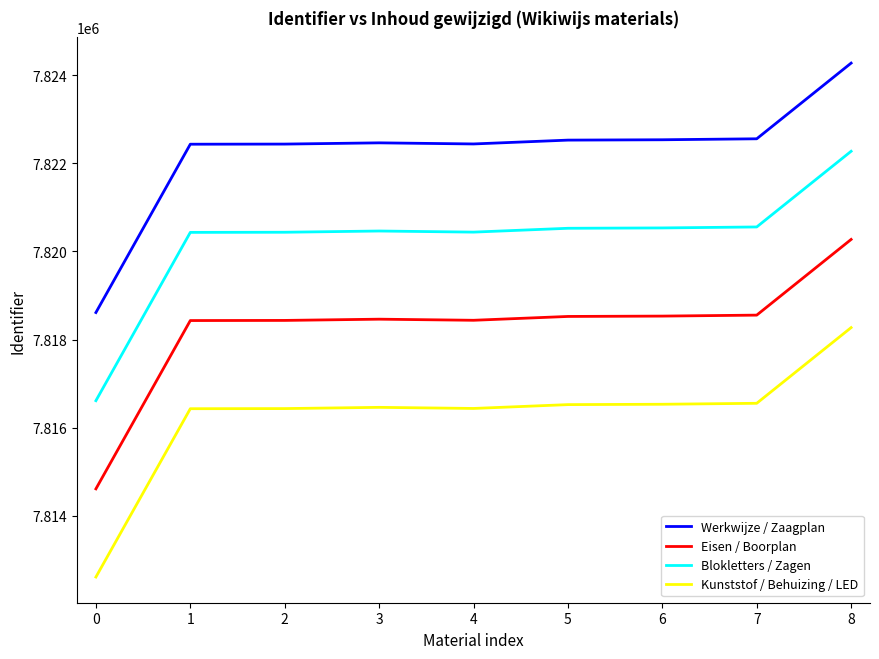

What is the difference between the highest and lowest values at 2?

6000